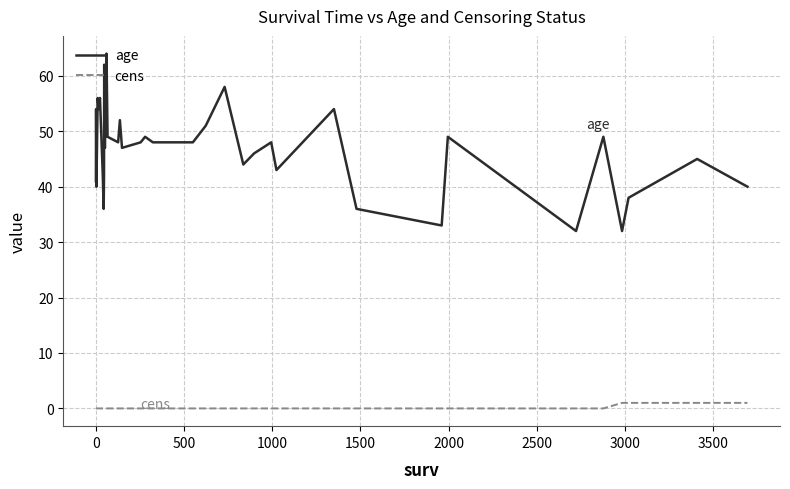

Is it true that cens equals 1 at 3500?

False